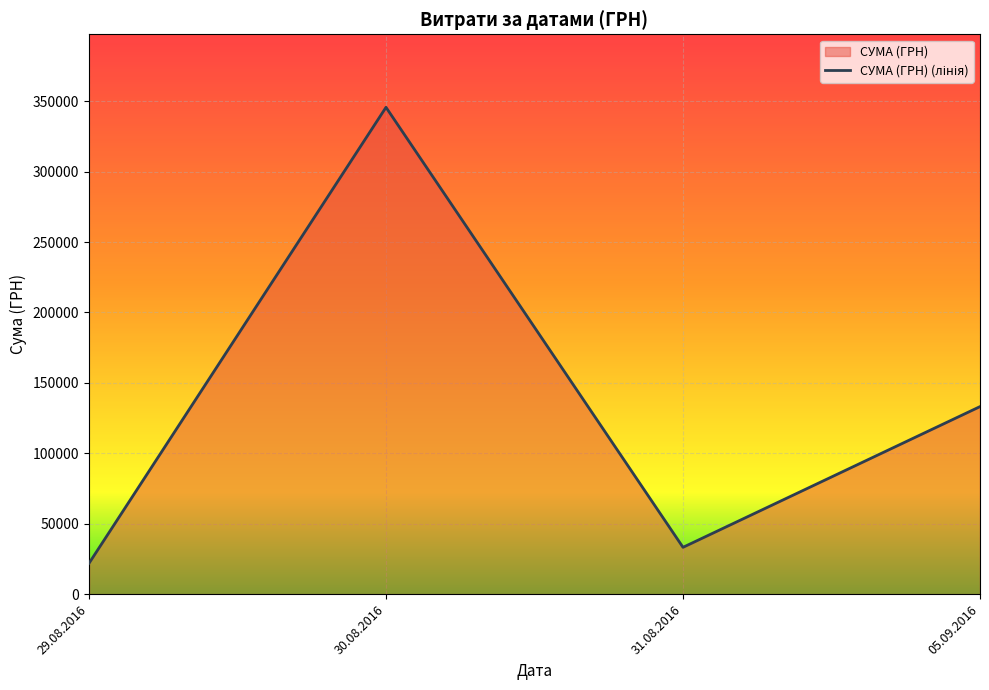

At which category does the chart reach its peak across all series?

30.08.2016